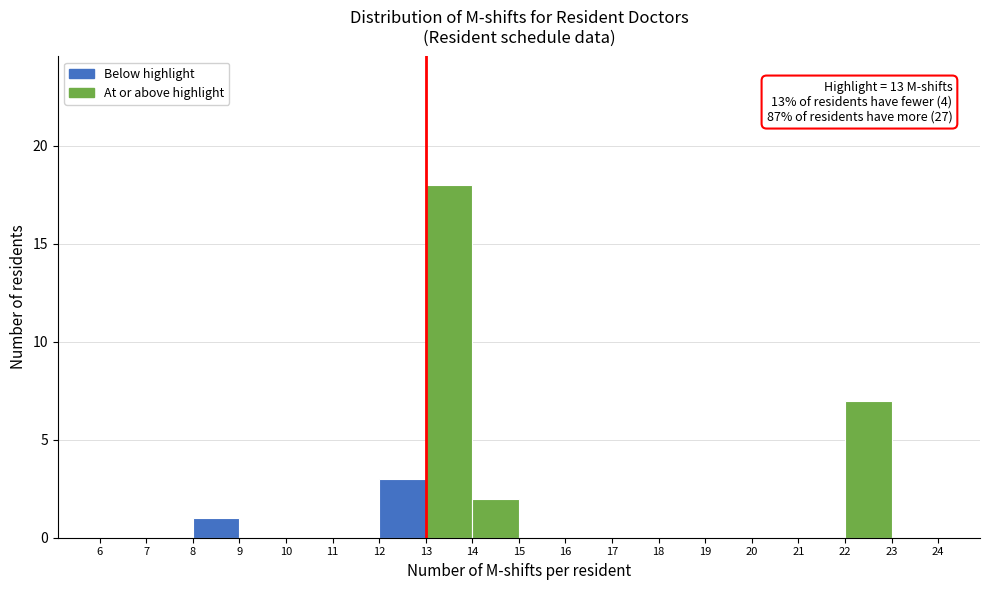

Over which range of the x-axis is the bar tallest?

13 to 14